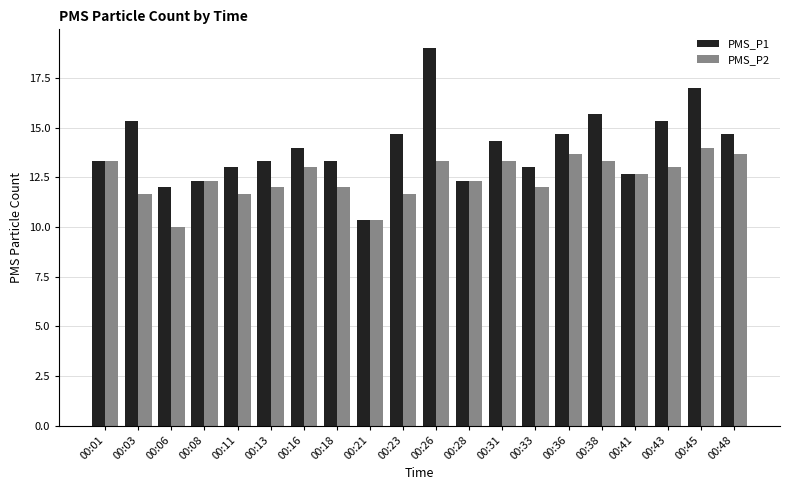

Reading left to right, transcribe all the data shown in this chart.

PMS_P1: 13.3	15.3	12.0	12.3	13.0	13.3	14.0	13.3	10.3	14.7	19.0	12.3	14.3	13.0	14.7	15.7	12.7	15.3	17.0	14.7
PMS_P2: 13.3	11.7	10.0	12.3	11.7	12.0	13.0	12.0	10.3	11.7	13.3	12.3	13.3	12.0	13.7	13.3	12.7	13.0	14.0	13.7